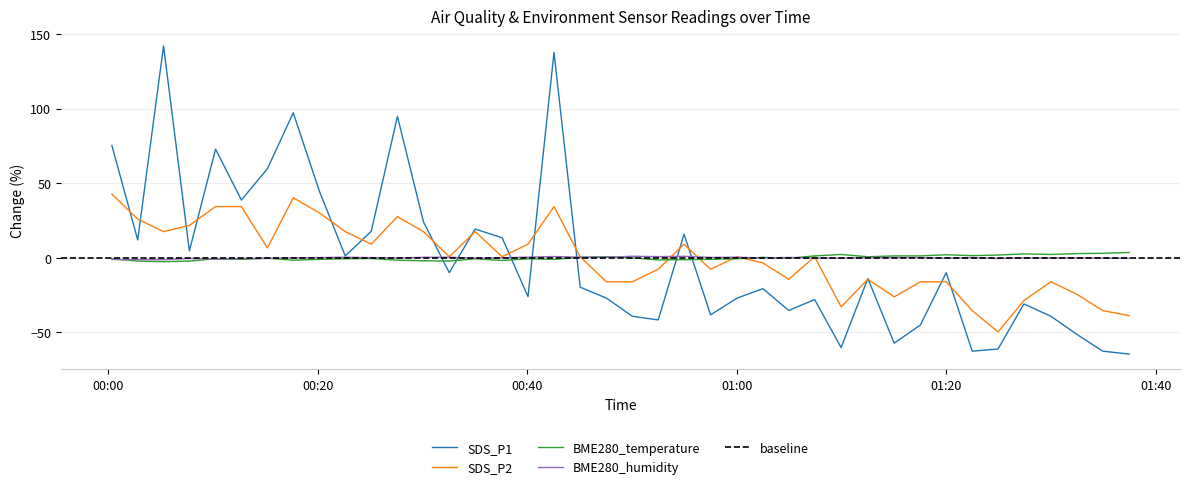

Reading right to left, list all the values displayed in this chart.

SDS_P1: -64.5	-62.5	-51.3	-39.2	-30.9	-61.1	-62.5	-10.0	-45.0	-57.2	-13.8	-60.1	-28.0	-35.3	-20.7	-27.0	-38.2	15.8	-41.6	-39.2	-27.0	-19.7	137.5	-26.0	13.4	19.3	-10.0	24.1	94.7	17.8	1.2	44.6	97.1	59.6	38.7	72.8	4.6	141.9	11.9	75.2
SDS_P2: -38.7	-35.4	-24.4	-16.1	-28.6	-49.6	-35.4	-16.1	-16.1	-26.1	-14.4	-32.8	0.7	-14.4	-3.5	0.7	-7.7	9.1	-7.7	-16.1	-16.1	0.7	34.3	9.1	0.7	17.5	0.7	17.5	27.6	9.1	17.5	30.1	40.2	6.6	34.3	34.3	21.7	17.5	25.9	42.7
BME280_temperature: 3.6	3.0	2.8	2.2	2.6	1.9	1.5	2.0	1.3	1.3	0.7	2.2	1.3	-0.3	0.3	-0.6	-1.0	-1.2	-1.4	-0.1	0.7	0.3	-1.0	-0.6	-1.8	-0.6	-2.2	-2.0	-1.6	-0.5	-0.6	-1.0	-1.6	-0.3	-1.0	-0.6	-2.2	-2.6	-2.2	-0.6
BME280_humidity: -0.3	-0.2	-0.0	-0.1	-0.0	-0.4	0.2	-0.3	0.2	0.2	0.2	-0.3	-0.2	0.3	-0.1	0.4	0.3	1.0	0.8	1.0	0.3	0.5	0.9	0.5	-0.0	-0.2	0.4	0.4	-0.1	0.1	0.4	0.2	-0.0	-0.4	-0.5	-0.9	-0.5	-1.2	-1.2	-1.2